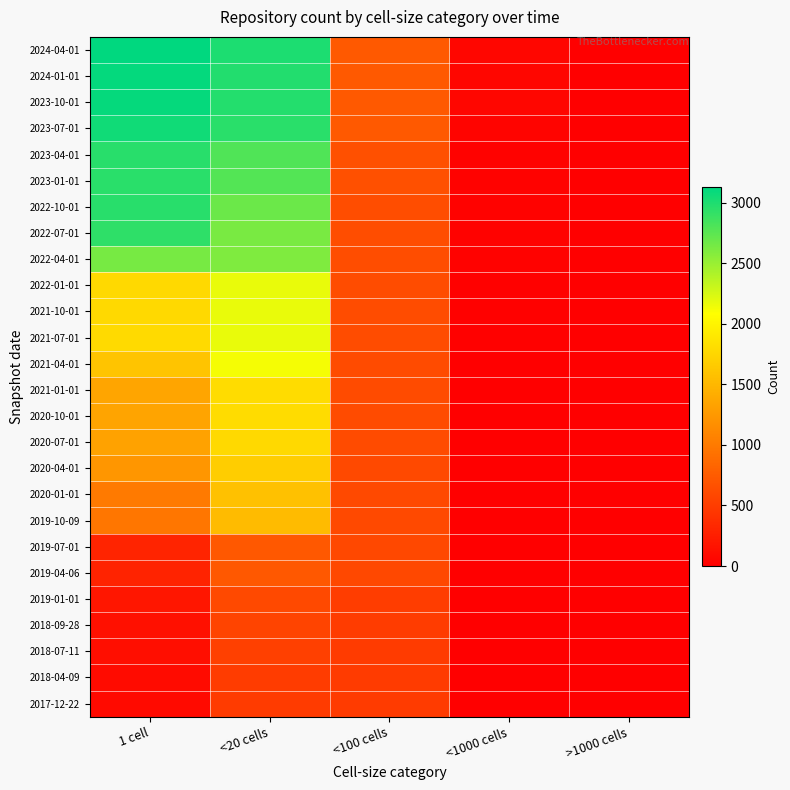

Which category has the highest value across all series?

1 cell